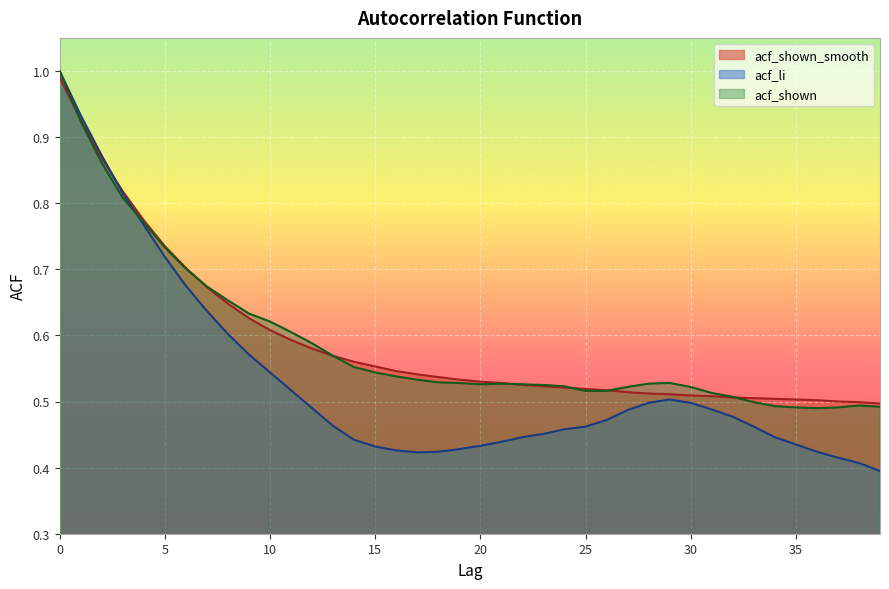

Which series has the largest total across all categories?

acf_shown_smooth